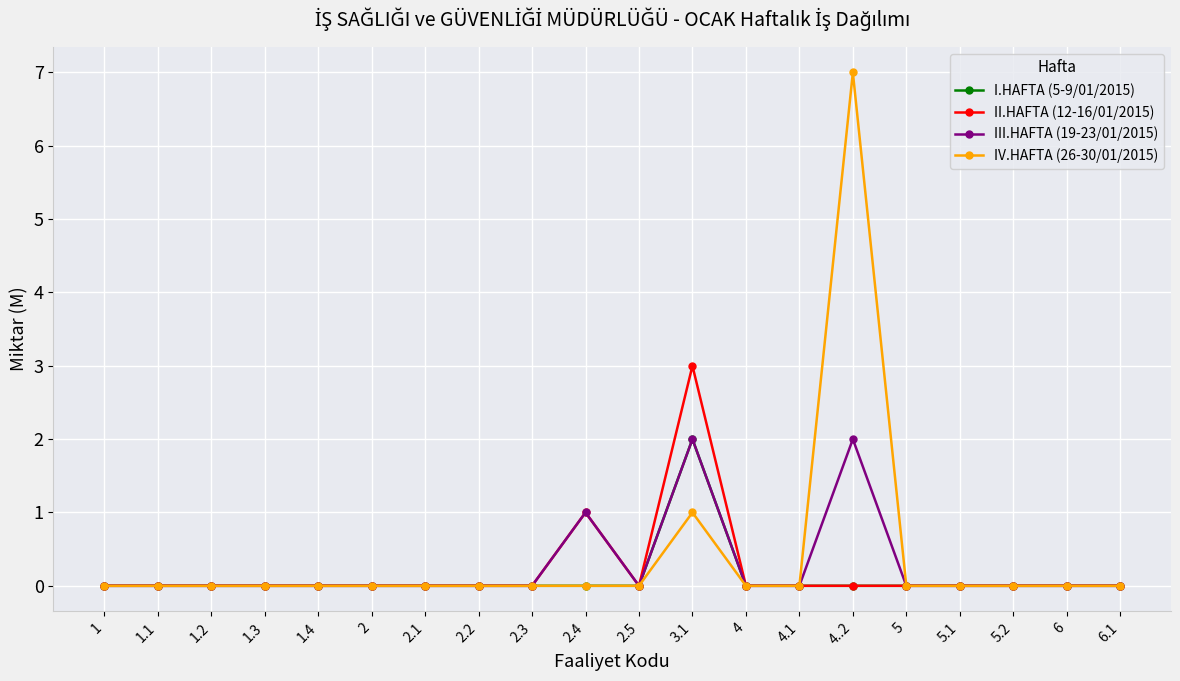

What is the label of the 10th point from the left?

2.4